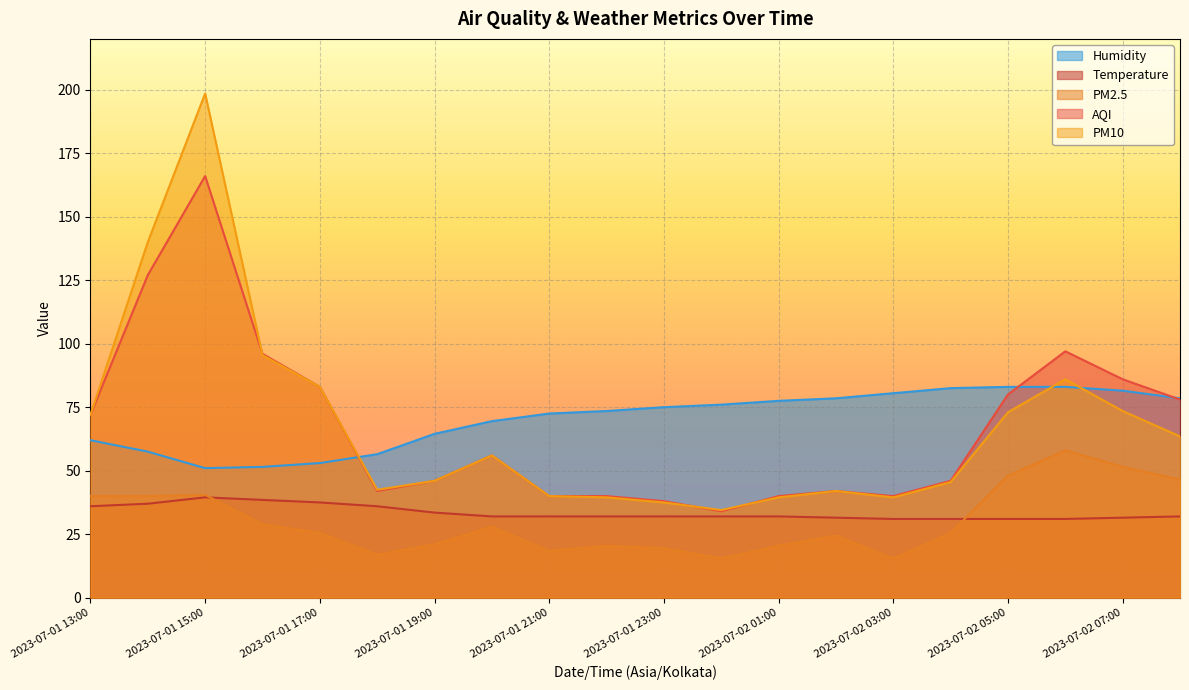

The value of Temperature at 2023-07-02 01:00 is 7.2. True or false?

False